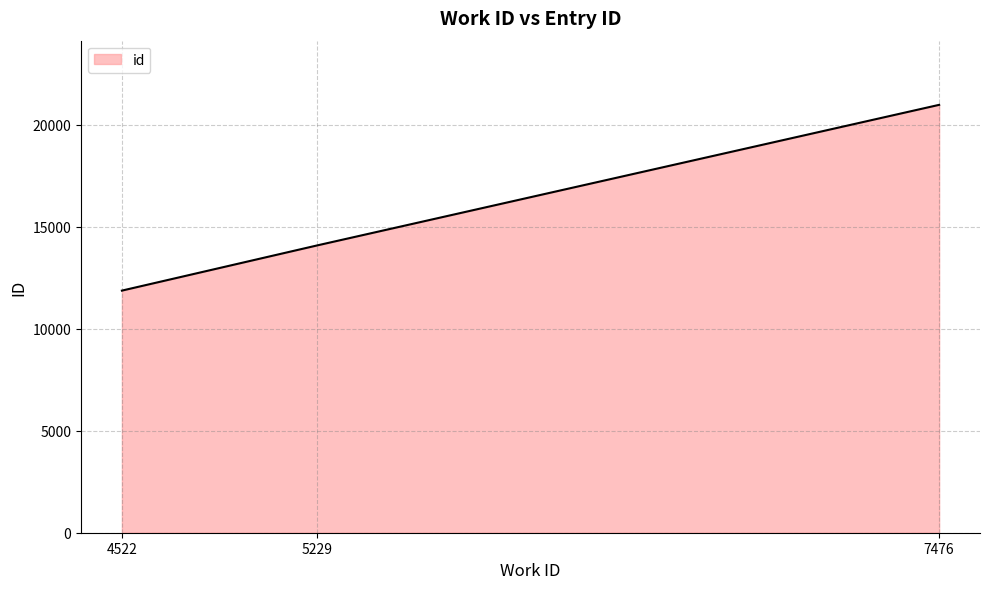

Which has a higher value, 4522 or 7476?

7476